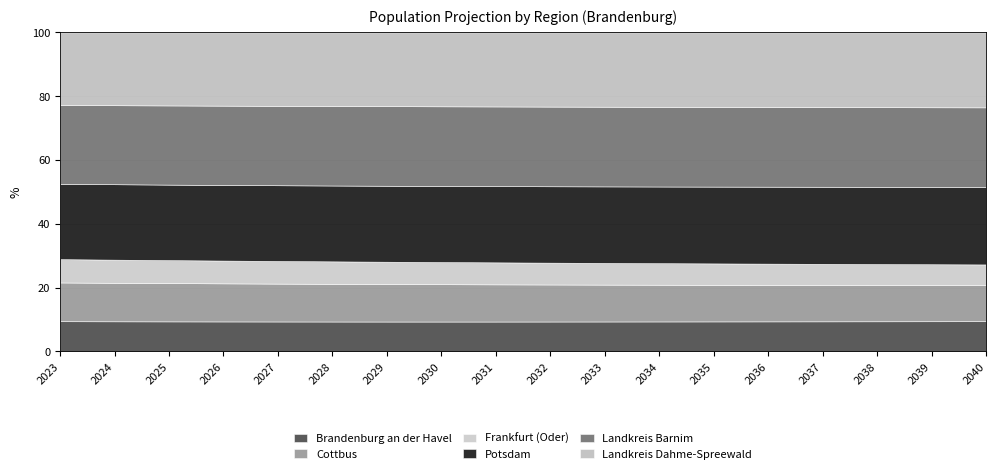

What is the difference between the Landkreis Dahme-Spreewald values at 2023 and 2038?

2432